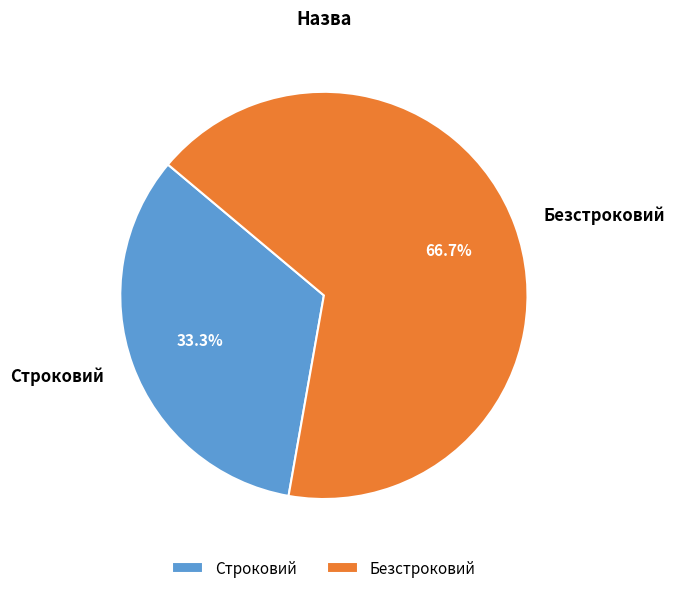

What percentage is the Строковий slice, to the nearest percent?

33%